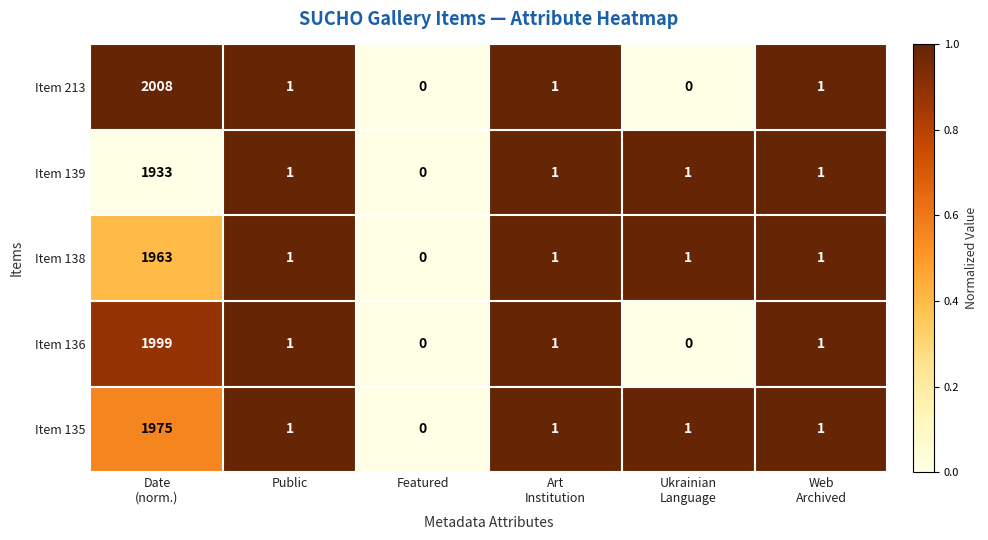

What is the average value of the Item 136 series?

334